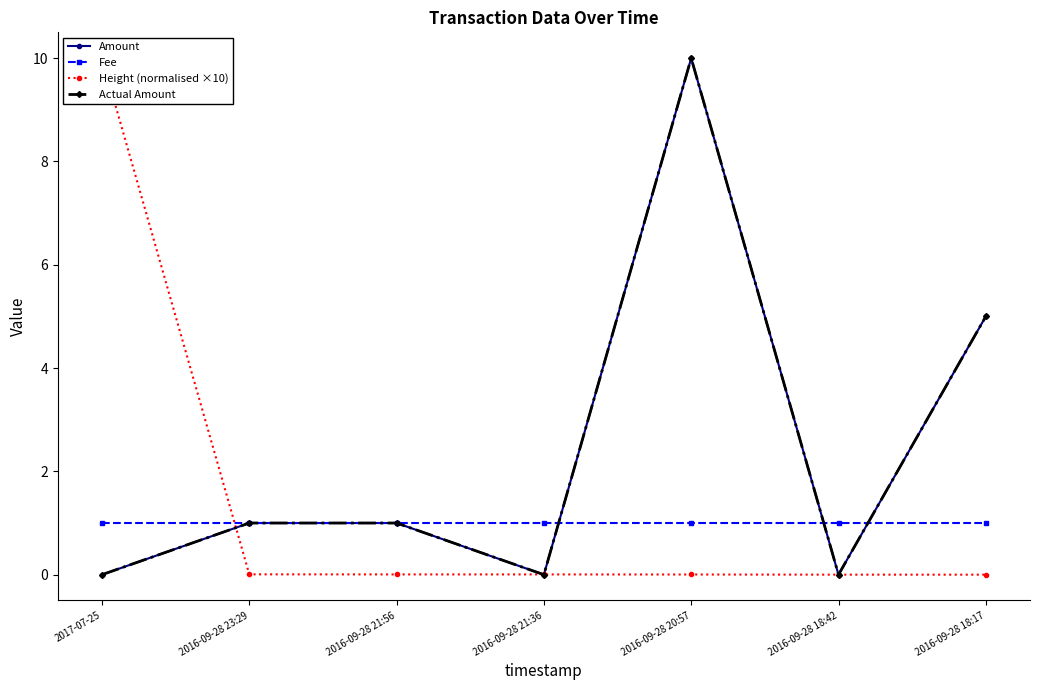

Is the value of Actual Amount at 2016-09-28 18:42 greater than the value of Height (normalised ×10) at 2016-09-28 23:29?

No